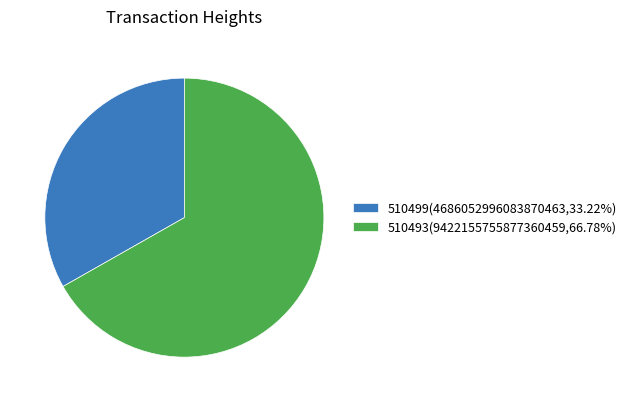

Approximately how many times larger is the value at 510493(9422155755877360459,66.78%) compared to 510499(4686052996083870463,33.22%)?

2.0